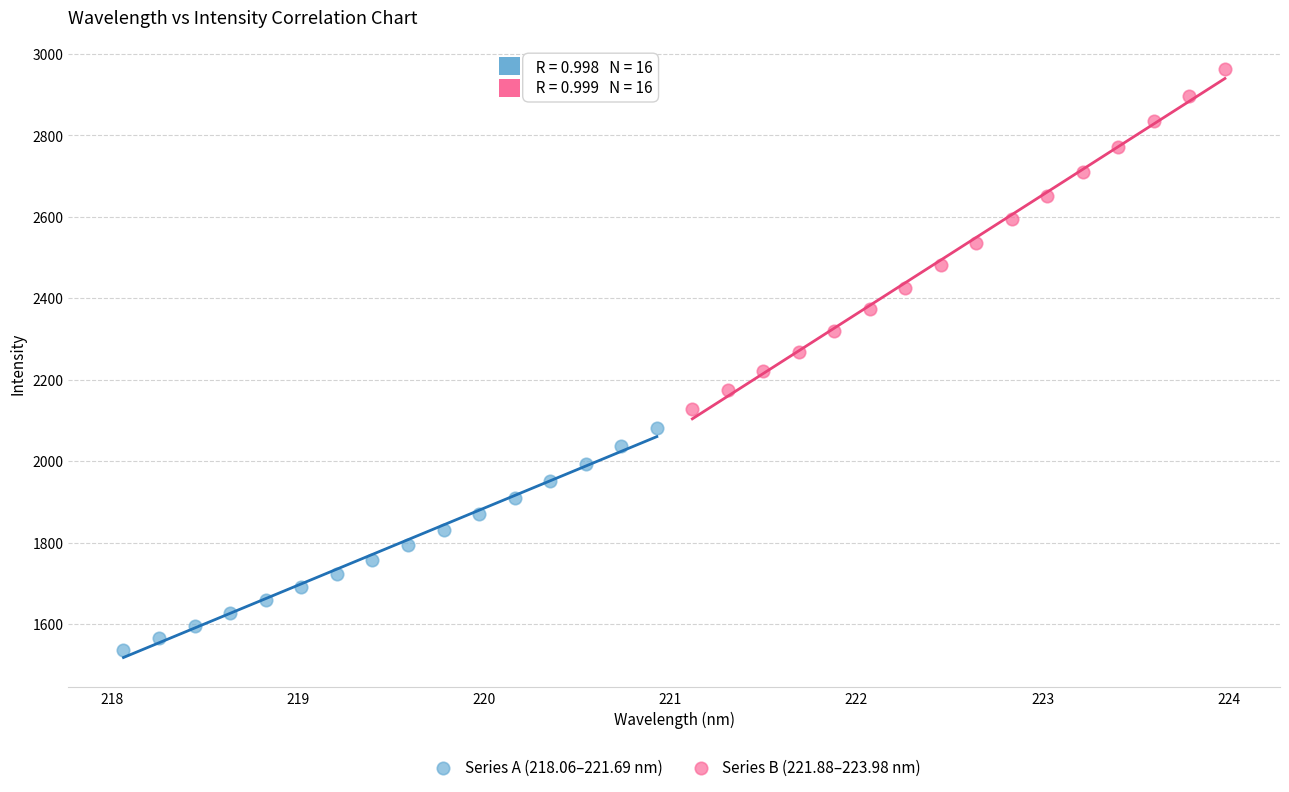

Which series has the widest spread of Y values?

Series B (221.88–223.98 nm)